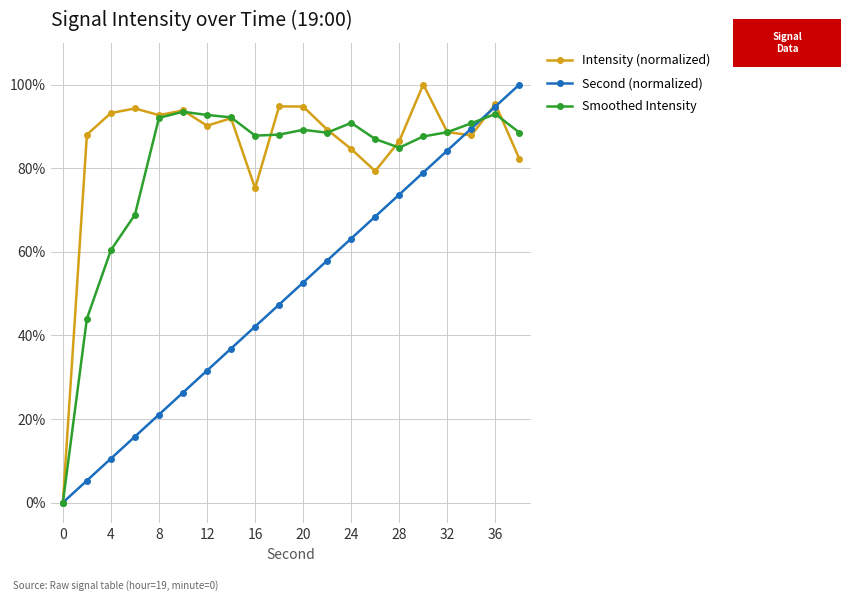

What is the highest value of the Second (normalized) series?

100.0